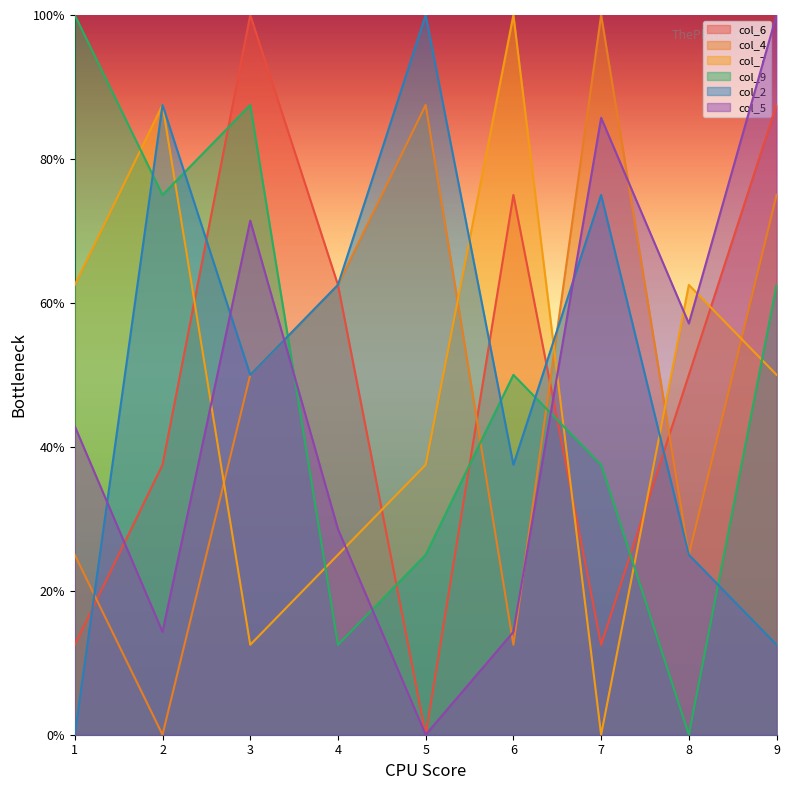

How many values in the col_9 series exceed 5?

4